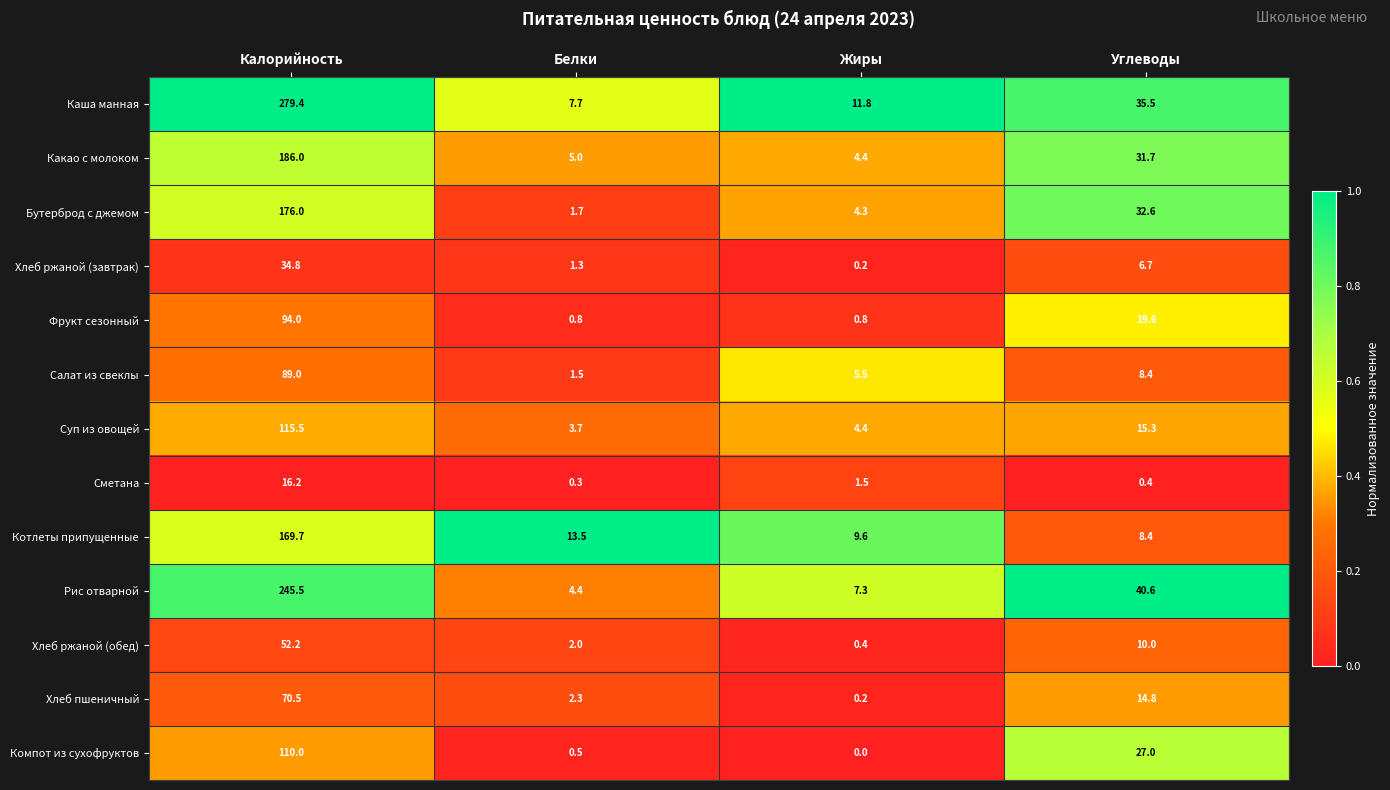

Between Калорийность and Углеводы, which series saw the biggest shift?

Каша манная